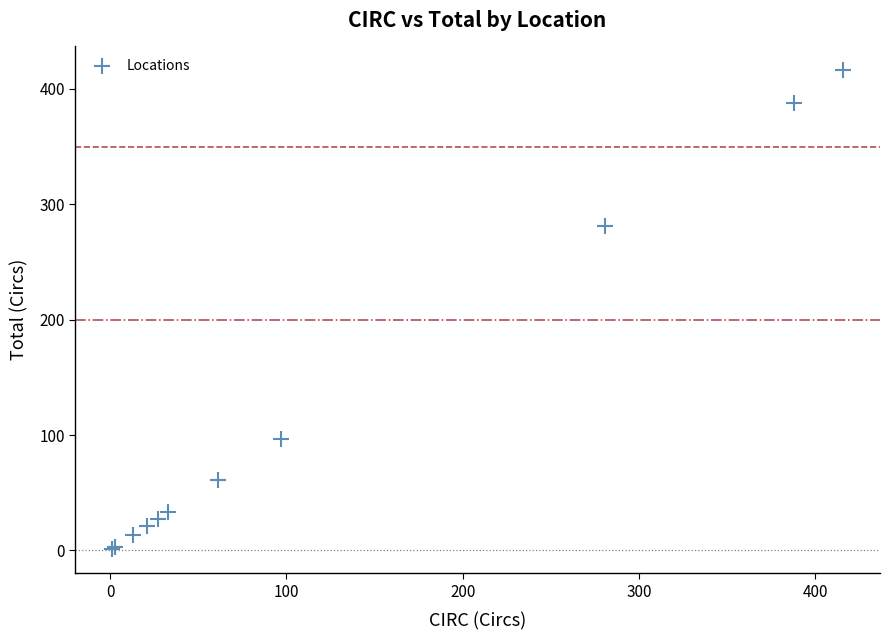

What Y value in the scatter plot is closest to 208?

281